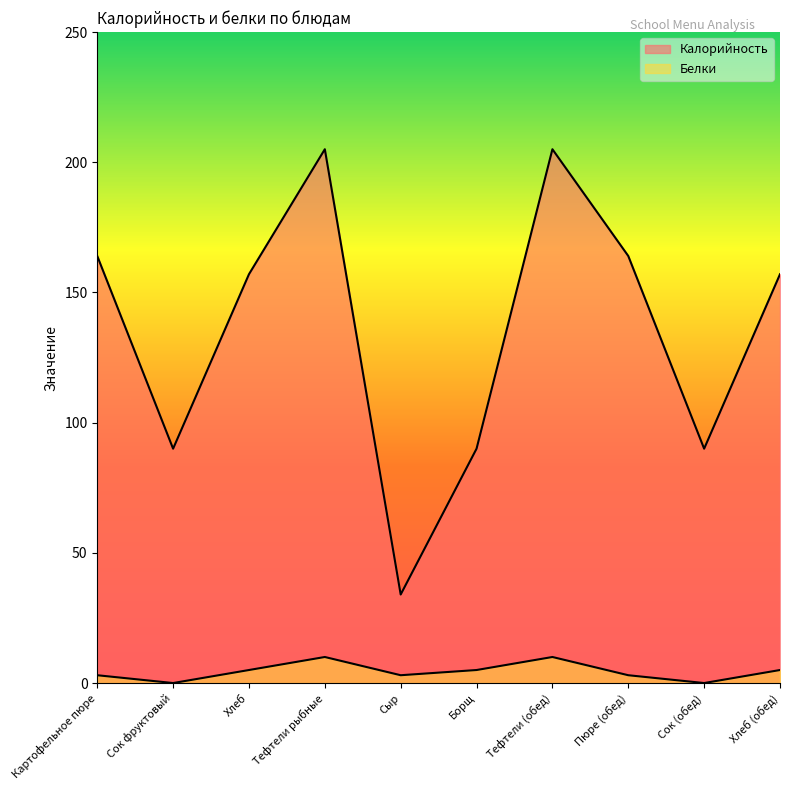

In Белки, how many points are higher than both neighbors (excluding endpoints)?

2